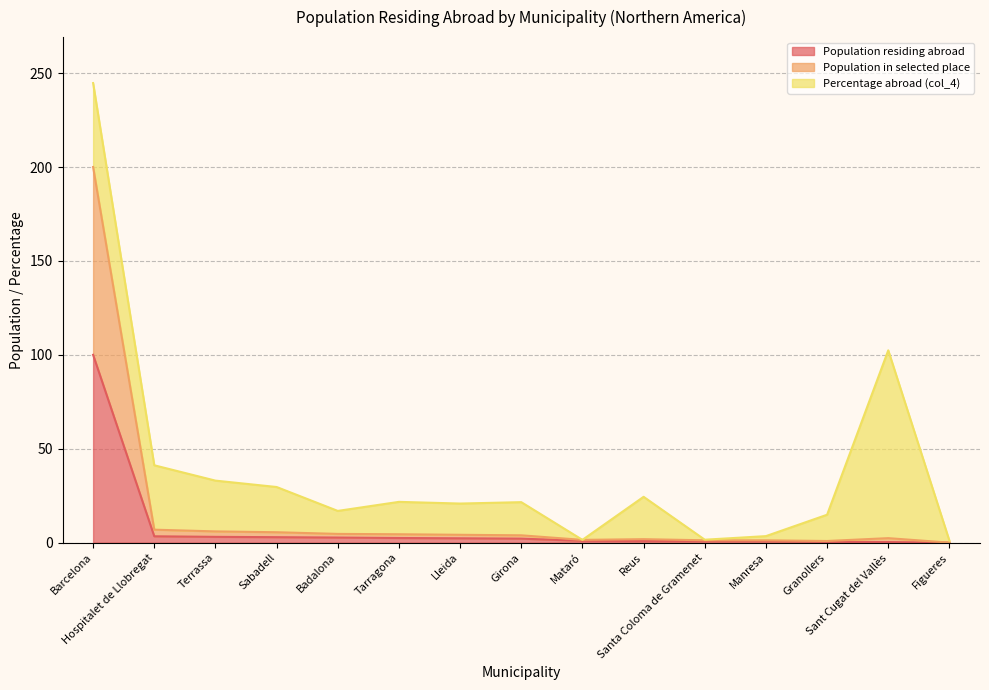

True or false: Population residing abroad and Population in selected place cross at least once.

False